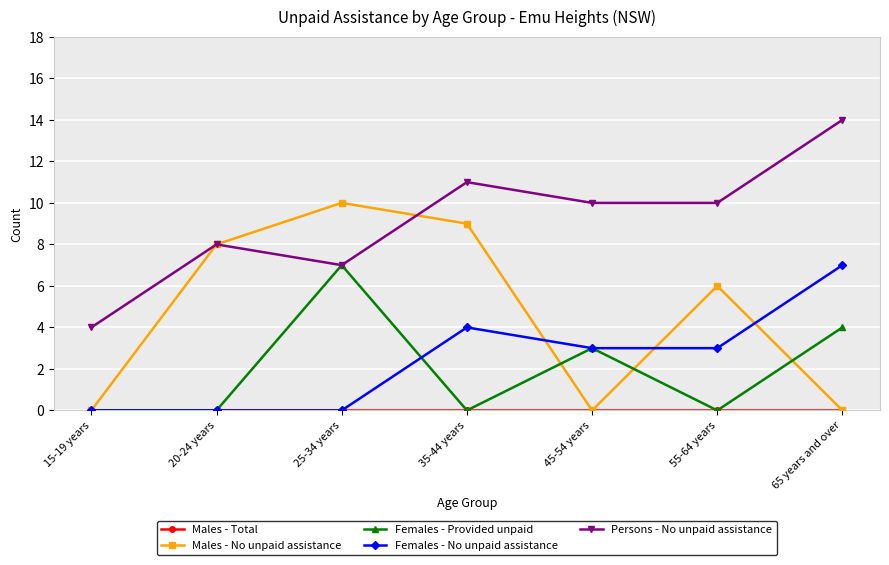

What is the total value across all series at 20-24 years?

16